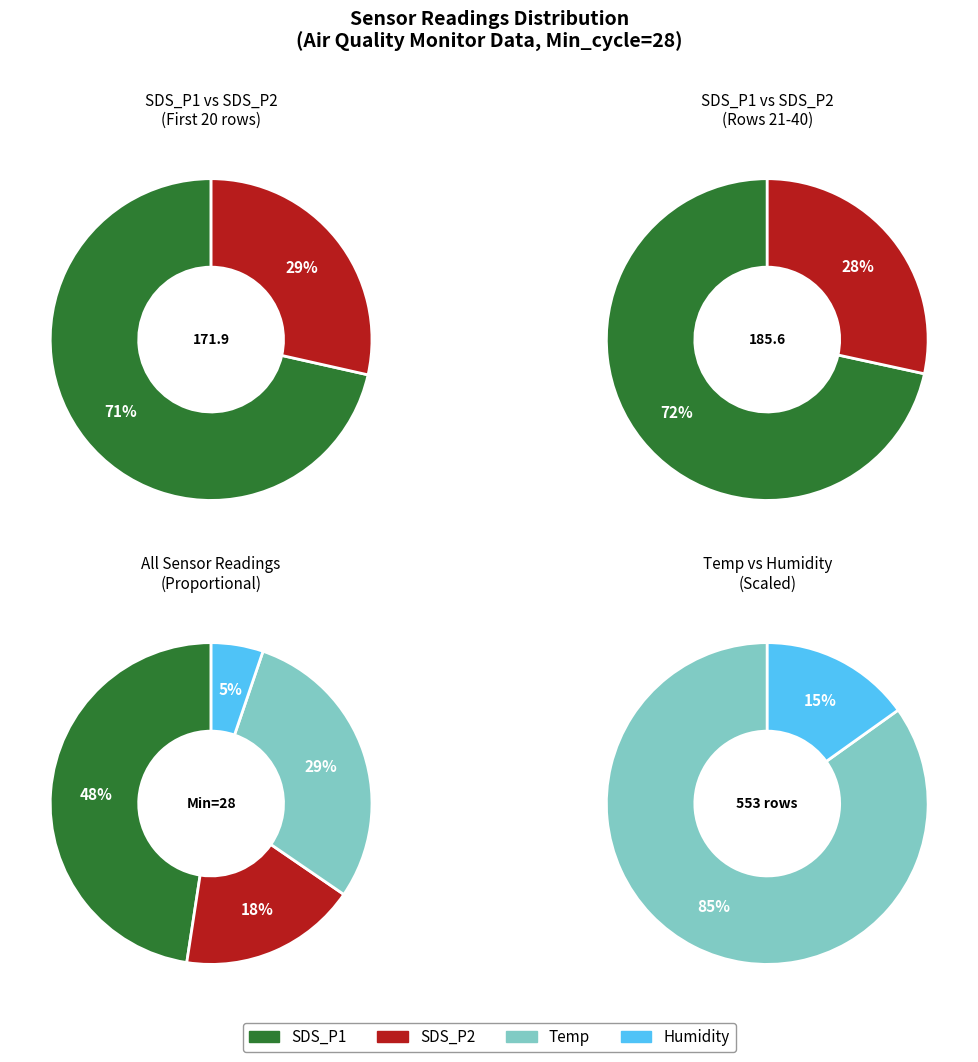

Which series changed the most between 25 and 36?

SDS_P1